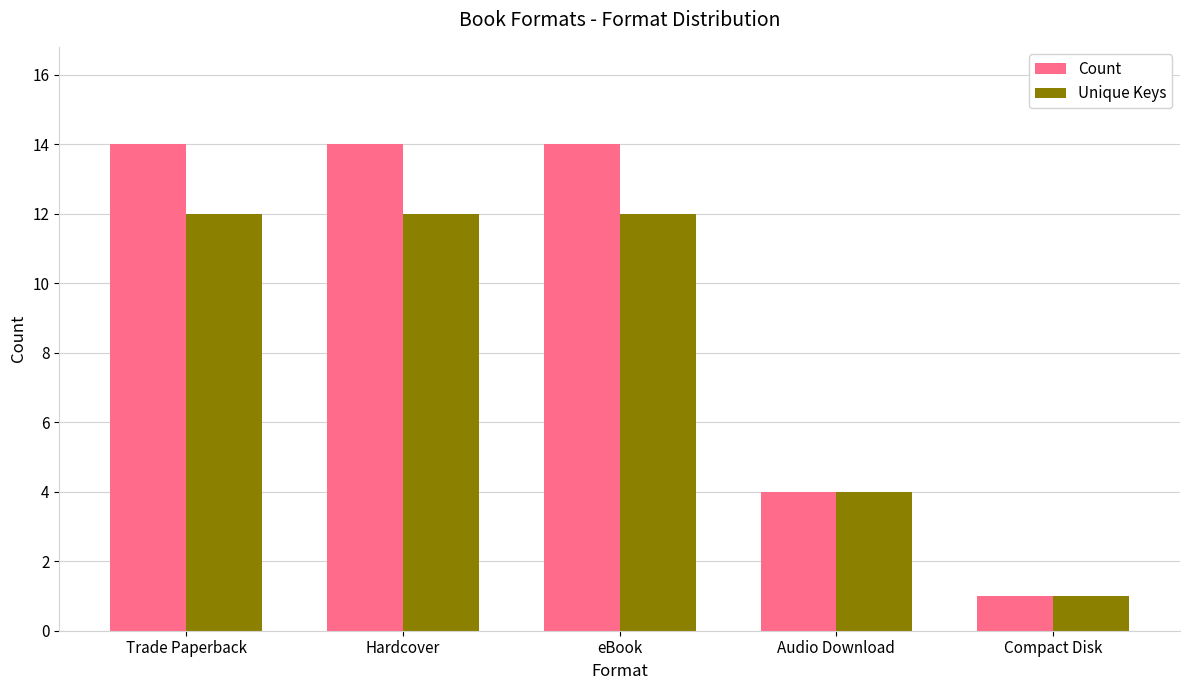

What is the difference between the maximum and minimum values in the Count series?

13